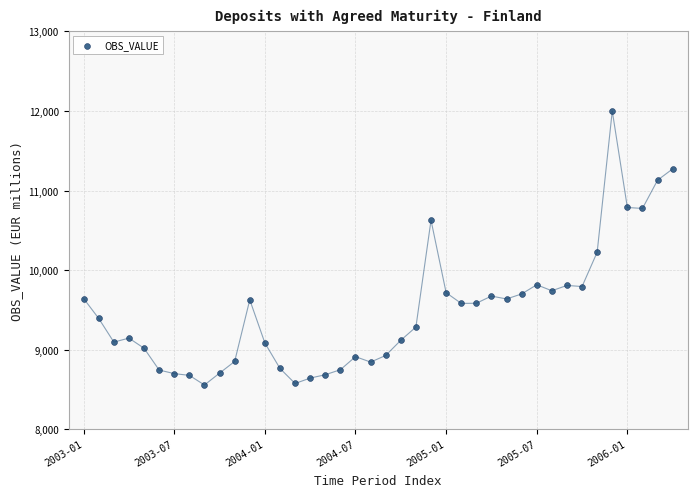

What Y value in the scatter plot is closest to 10280?

10227